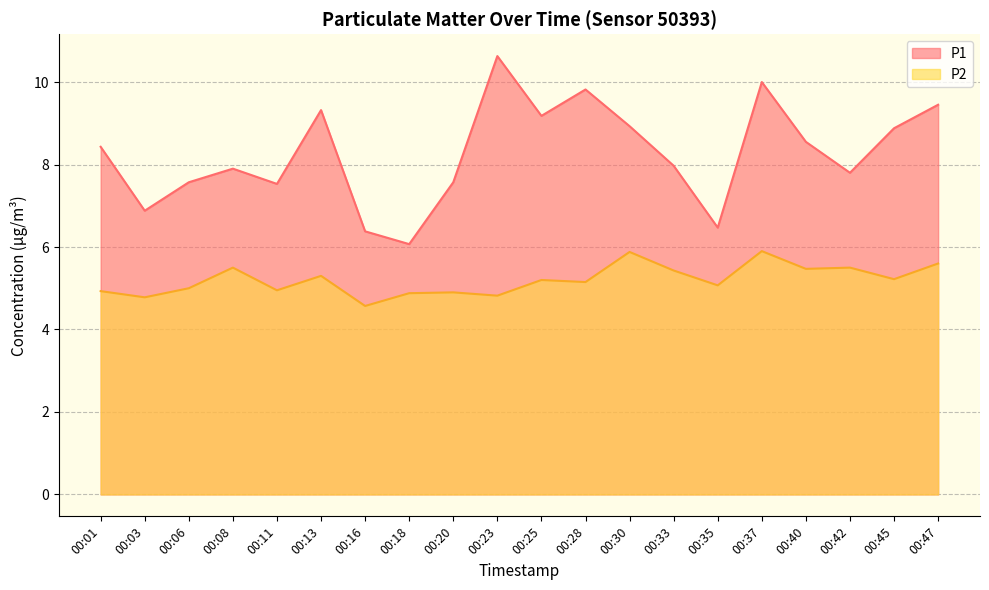

What is the sum of the P2 values at 00:37 and 00:45?

11.1